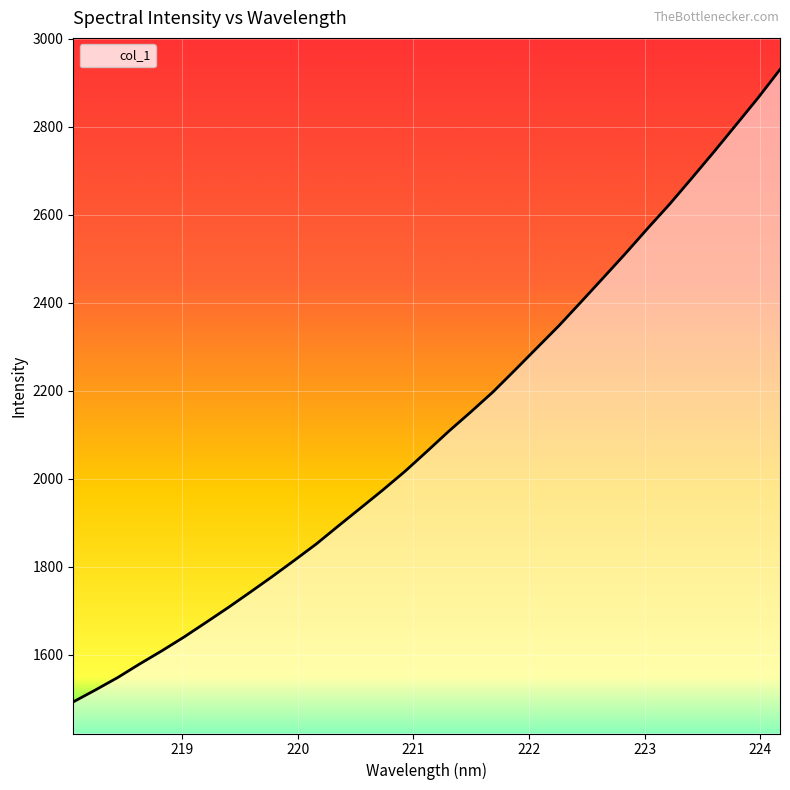

Reading left to right, list all the values displayed in this chart.

1492.9	1520.0	1548.0	1579.0	1608.8	1640.0	1673.4	1707.1	1742.2	1777.8	1814.6	1852.1	1893.2	1933.7	1974.4	2016.6	2062.2	2108.5	2152.5	2197.8	2247.8	2298.4	2349.1	2403.0	2457.6	2512.4	2569.2	2624.6	2683.4	2743.0	2804.2	2865.6	2930.5